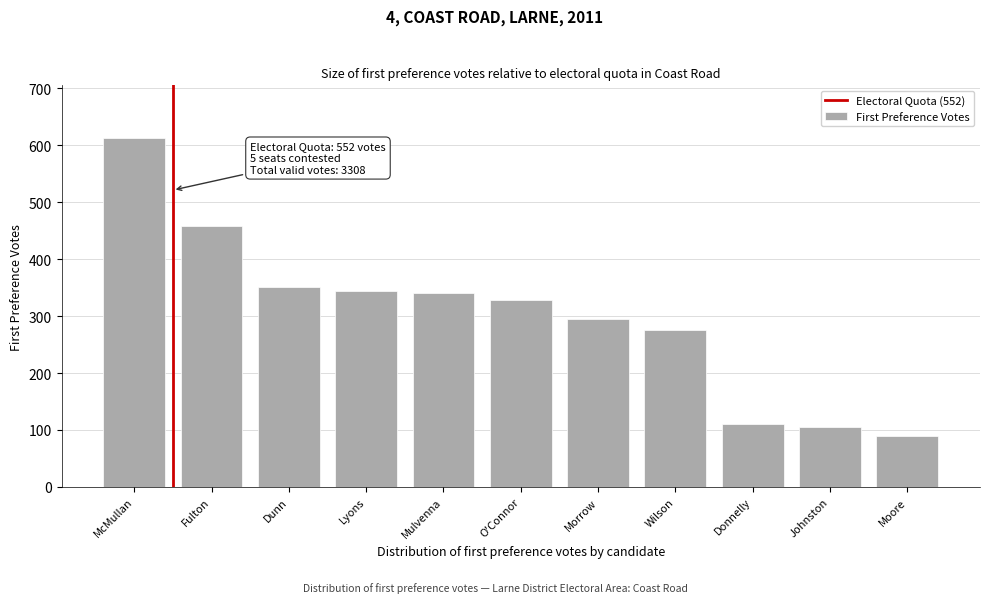

Reading left to right, what are all the values shown in this chart?

613	458	351	344	340	328	295	275	110	105	89